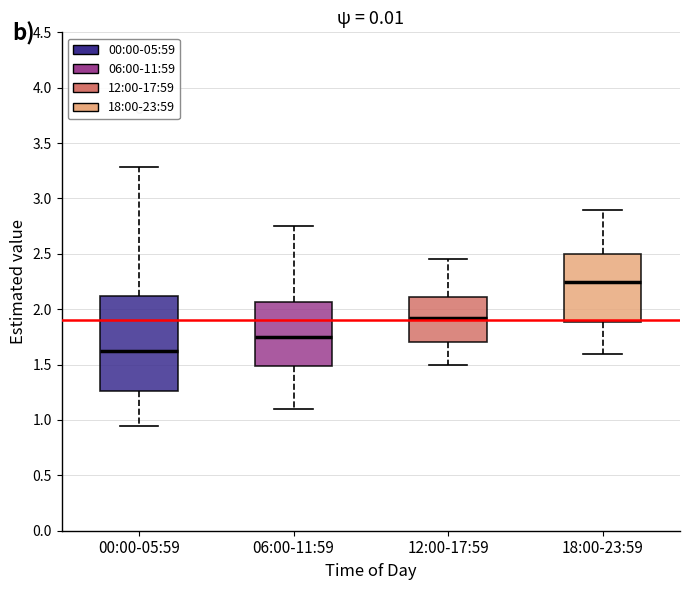

Which box's median line is the lowest?

00:00-05:59